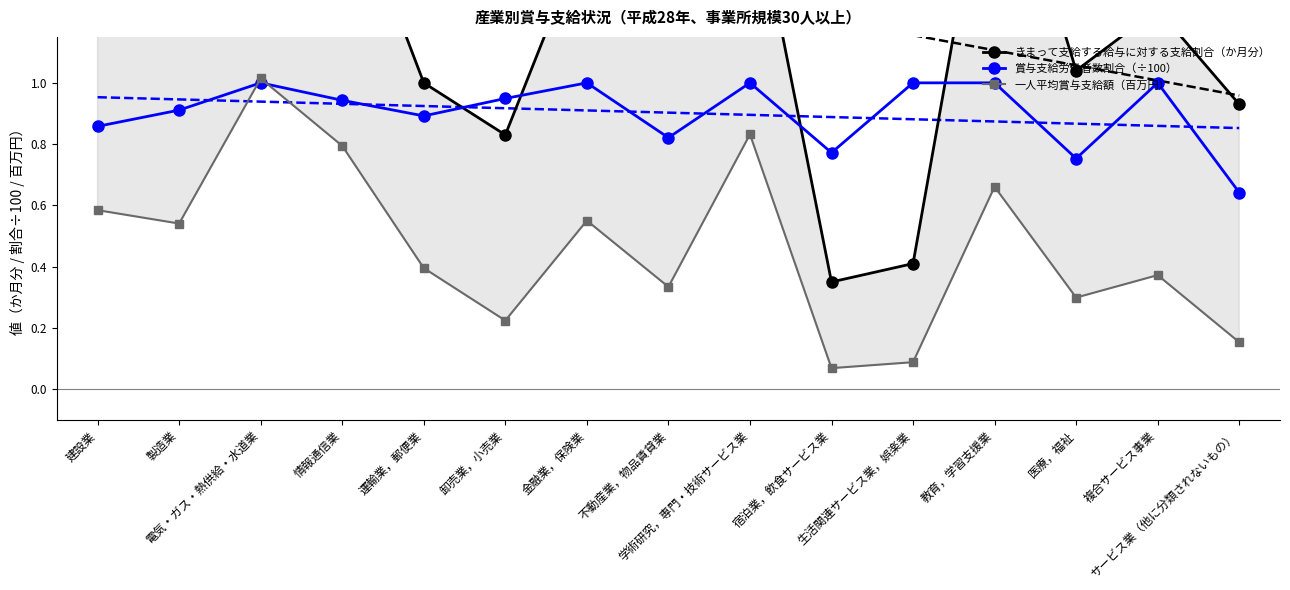

What is the average value of the 賞与支給労働者数割合（÷100） series?

0.9